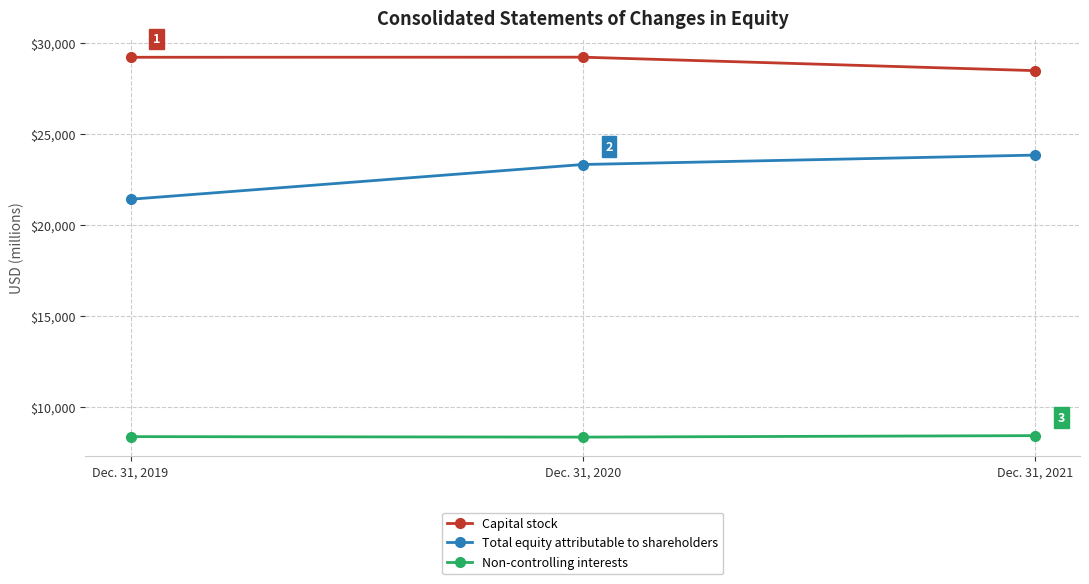

What is the value of the Capital stock point at the 1st from the left?

29231